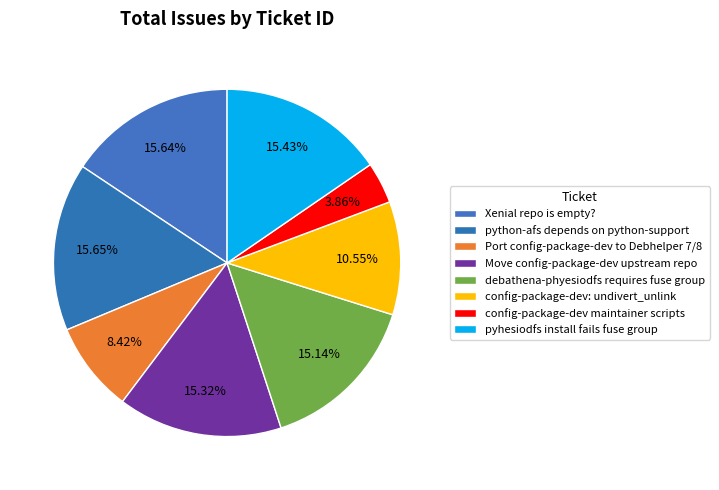

How much of the chart is everything except Port config-package-dev to Debhelper 7/8?

91.6%